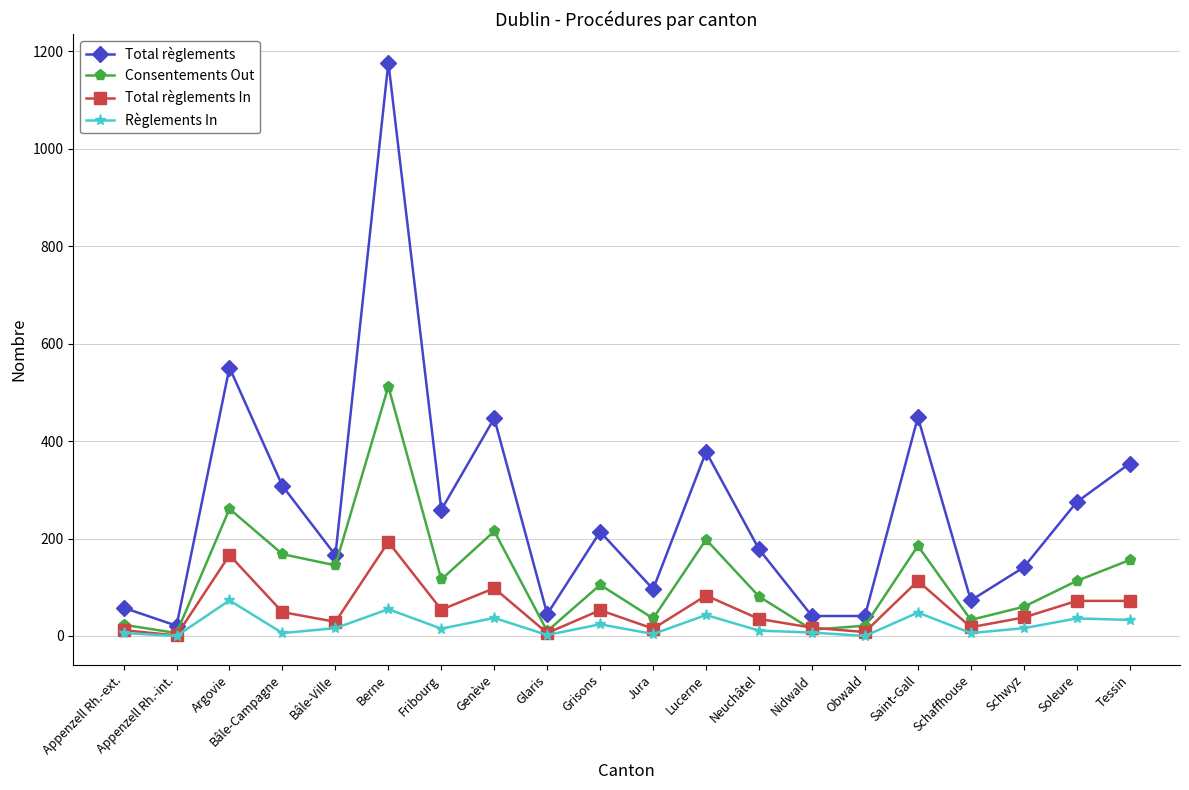

The value of Total règlements at Saint-Gall is 769. True or false?

False